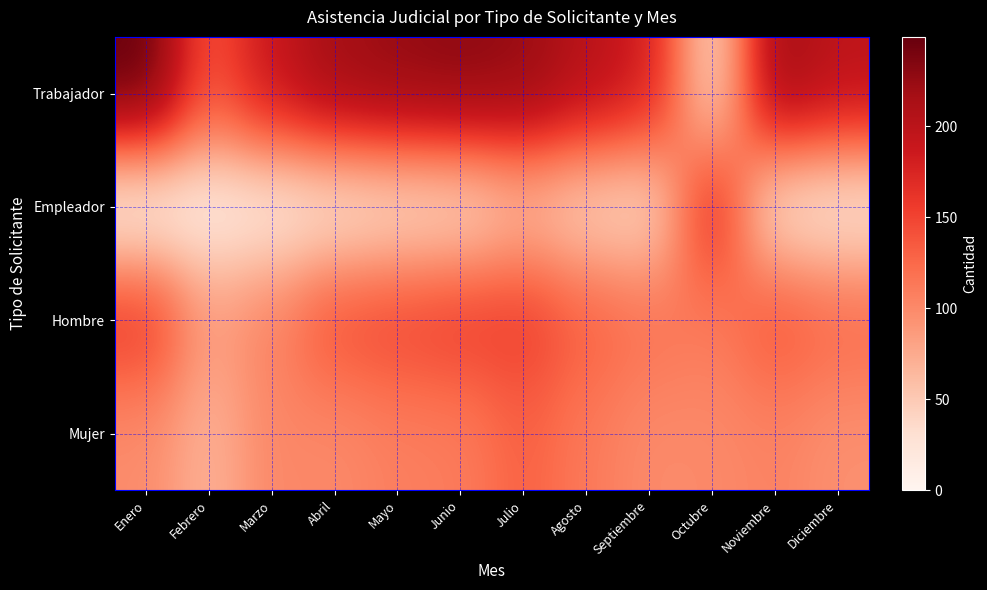

At Mayo, list the series in order from smallest to largest.

Empleador, Mujer, Hombre, Trabajador